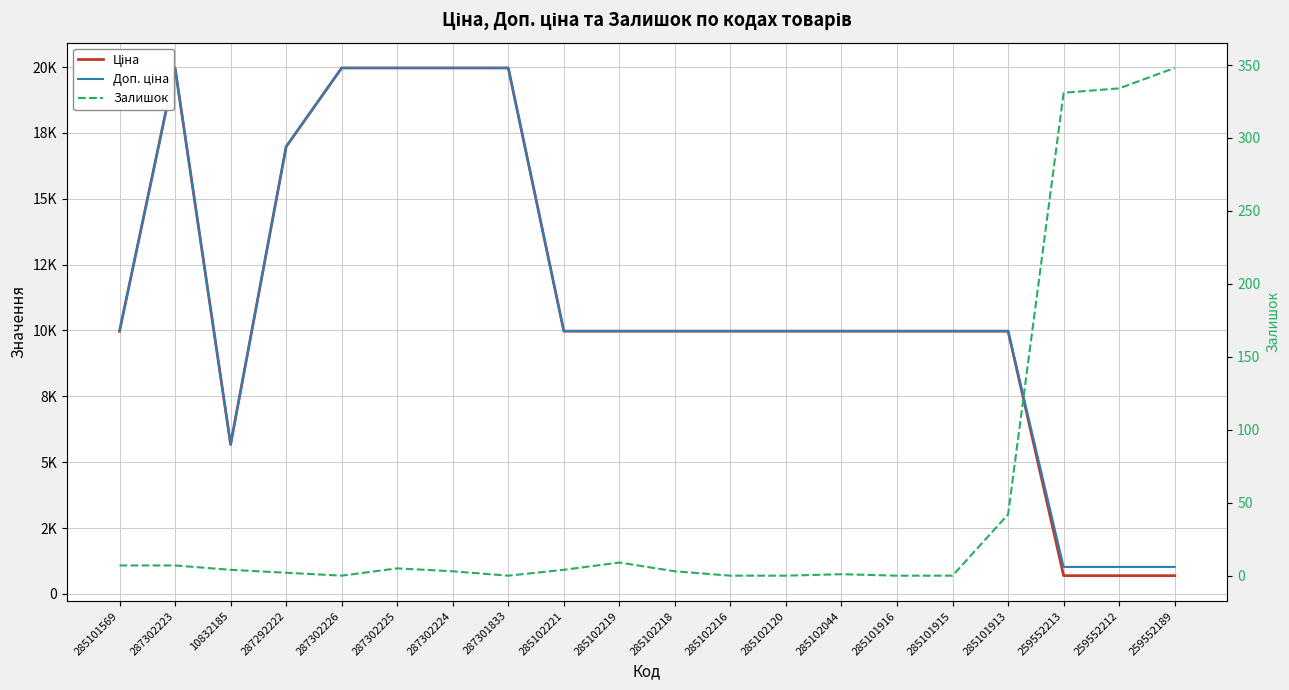

Where is the first local maximum for Ціна?

287302223